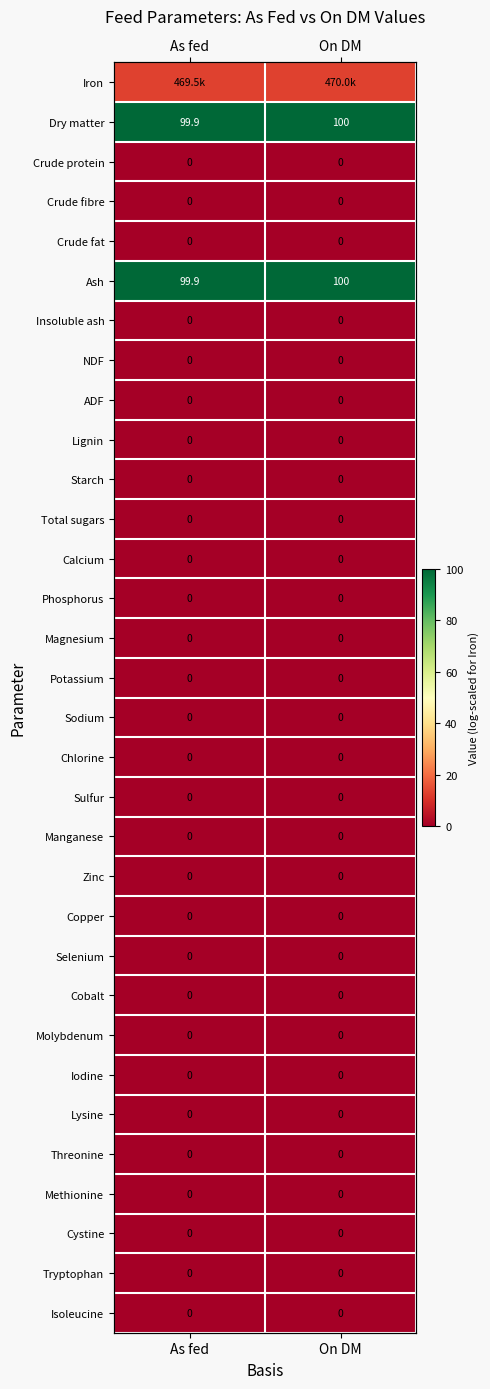

Which category has the highest value across all series?

On DM